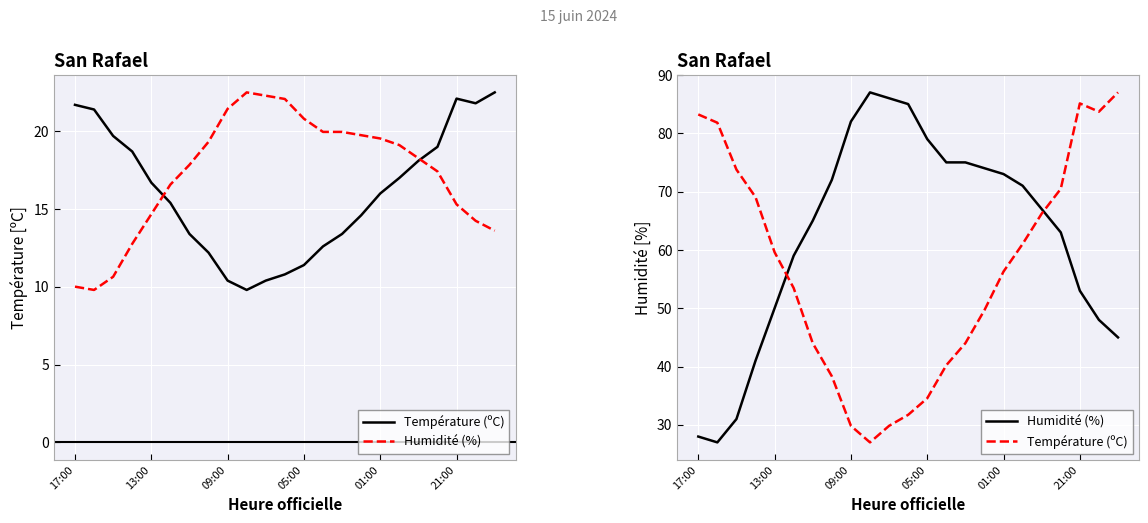

What are all the series names shown in the legend?

Température (ºC), Humidité (%)